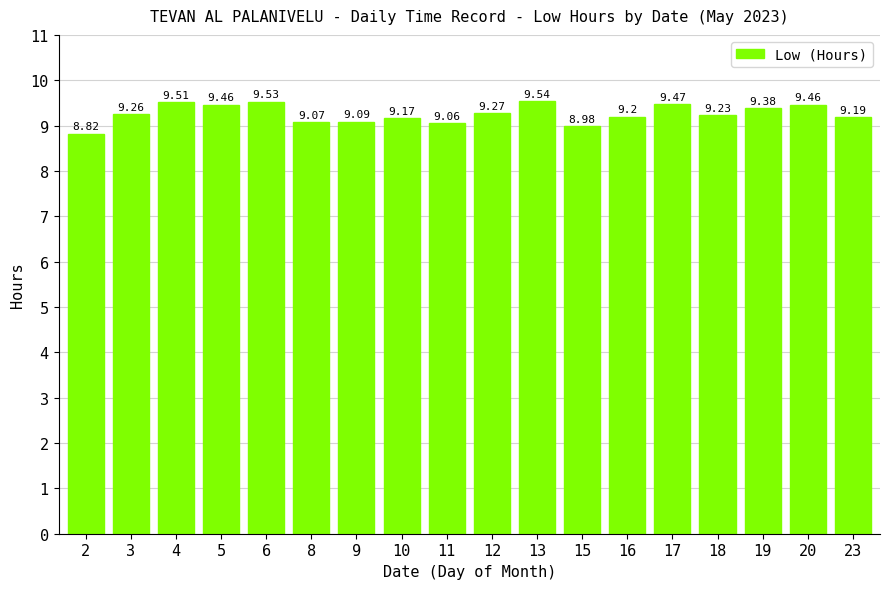

What is the sum of all values?

166.7